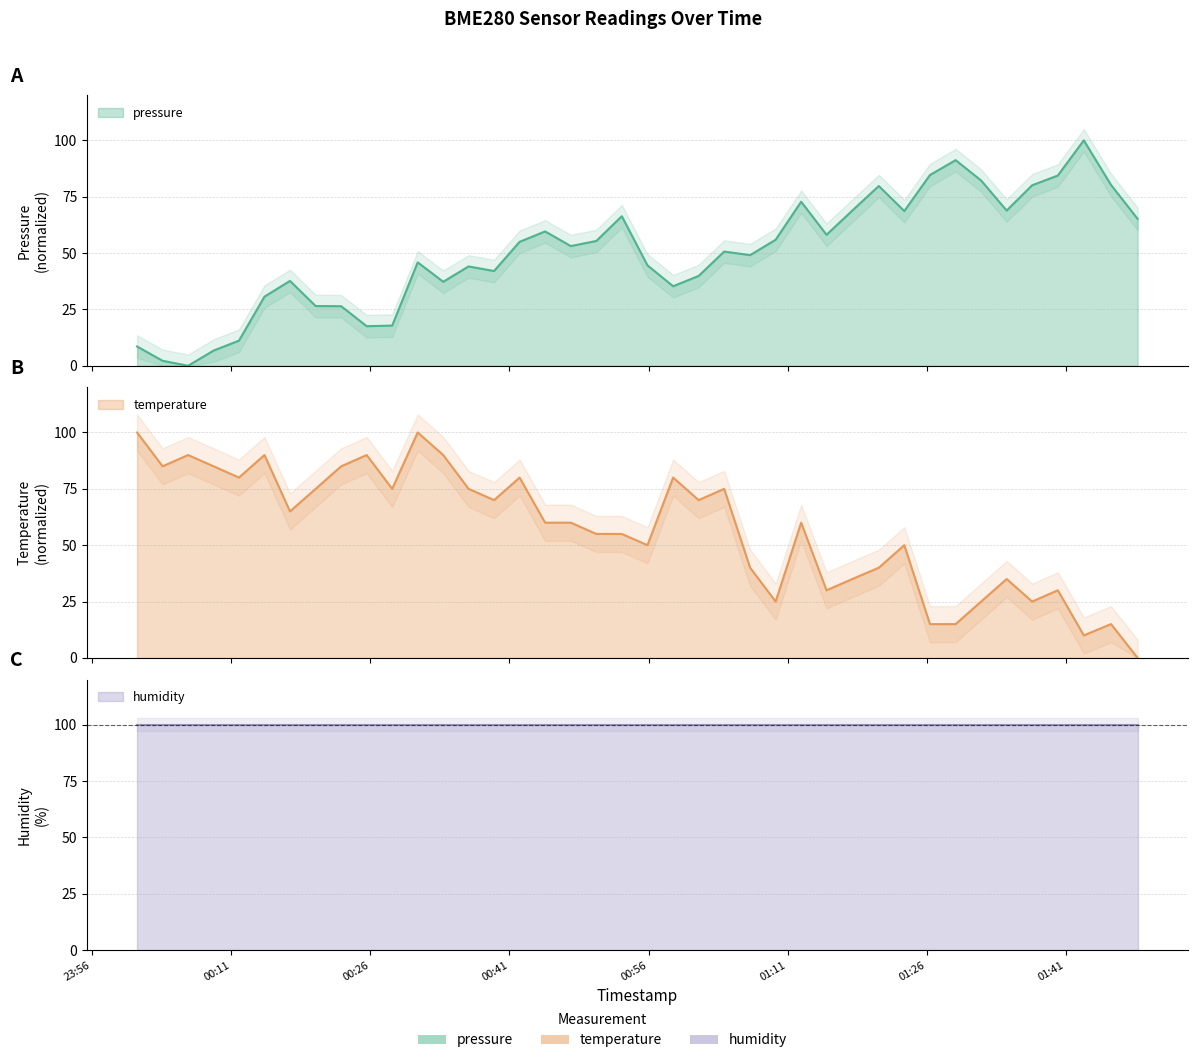

What is the maximum value shown in the chart?

100.0